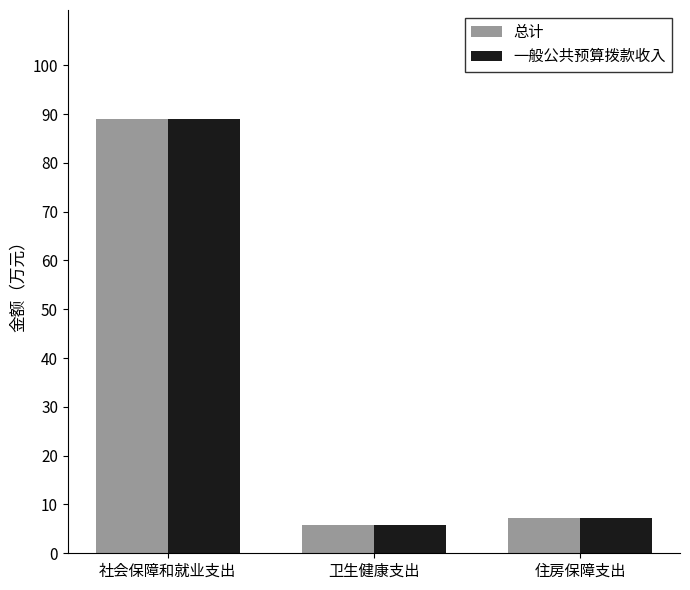

What position from the right is 住房保障支出?

1